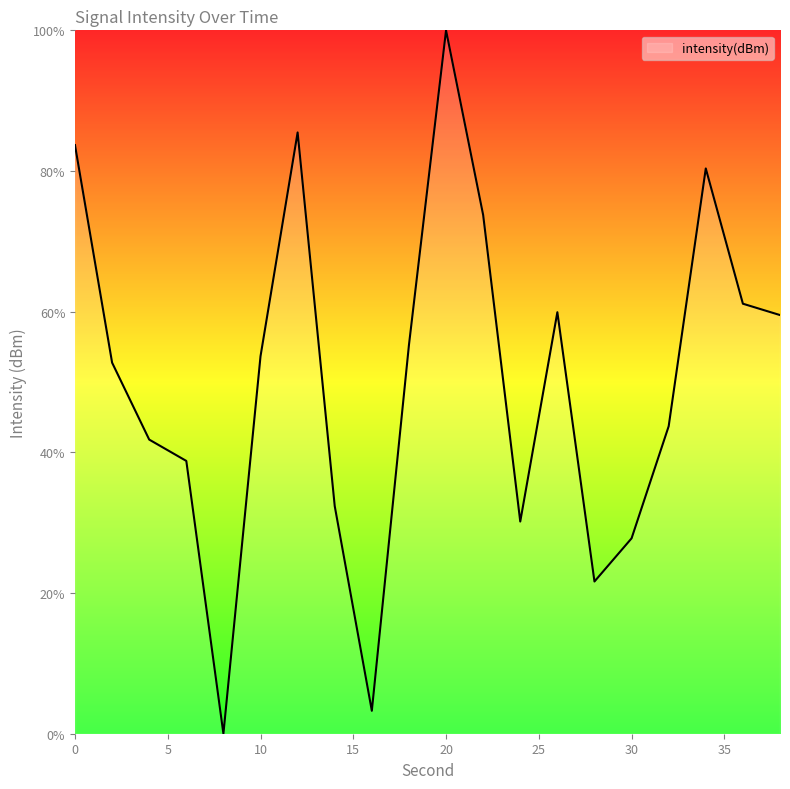

What is the difference between the maximum and minimum values?

100.0